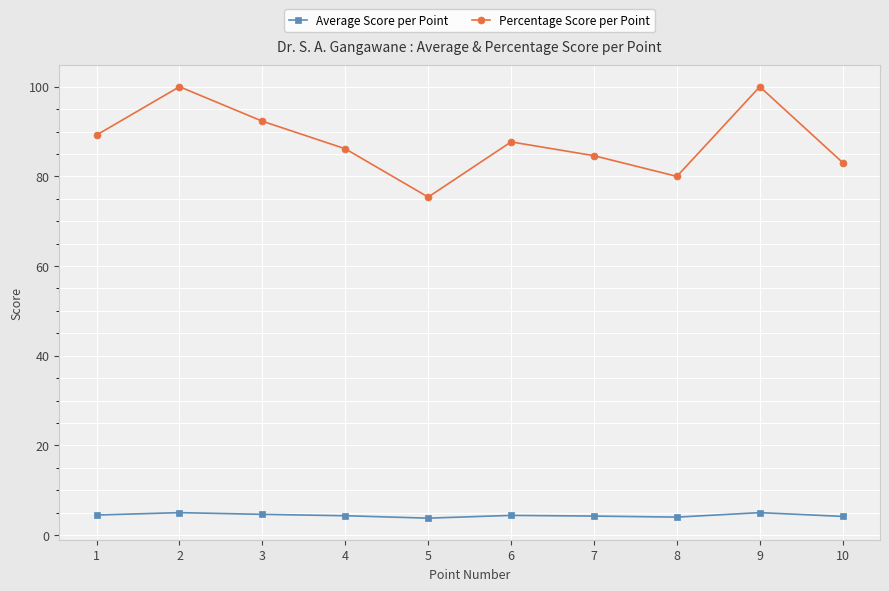

At which category does Percentage Score per Point reach its first local valley?

5